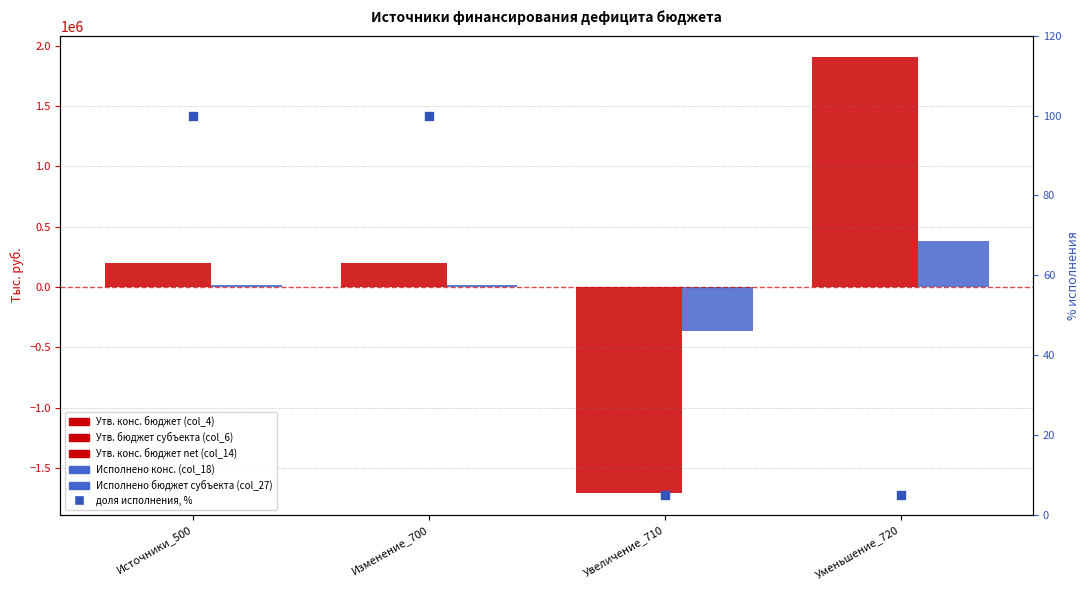

At how many categories does at least one series exceed -1036905?

4